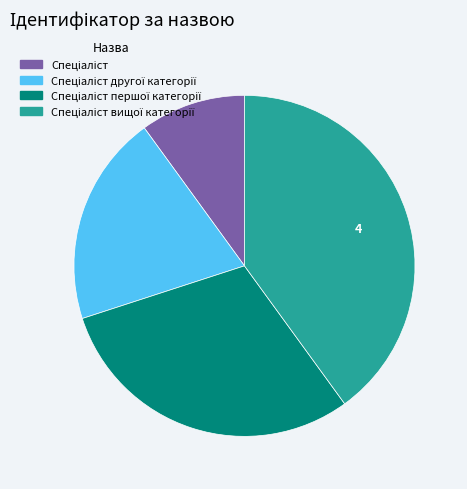

Does any single category account for the majority?

No